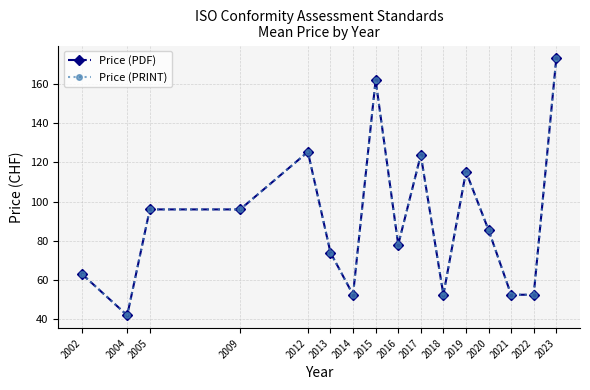

Does the chart have visible grid lines?

Yes